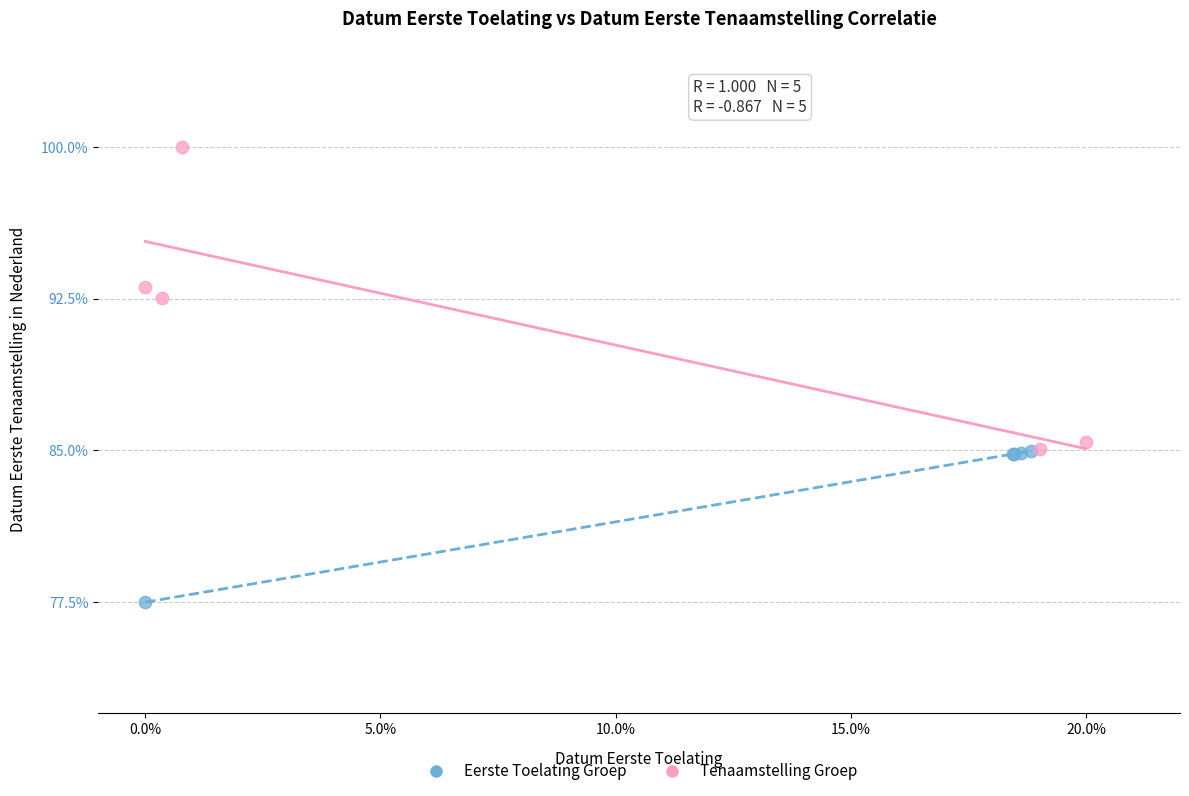

Which series contains the highest Y value?

Tenaamstelling Groep